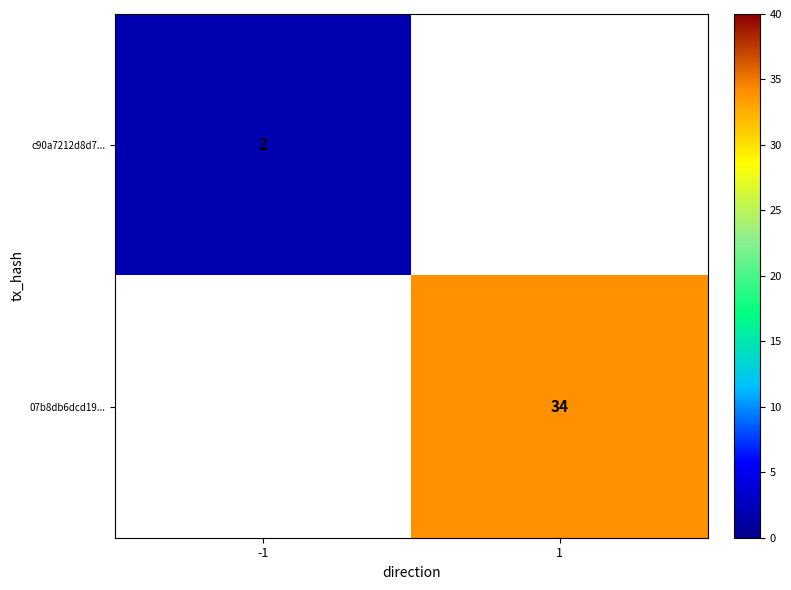

Is it true that c90a7212d8d7... equals 1 at -1?

False